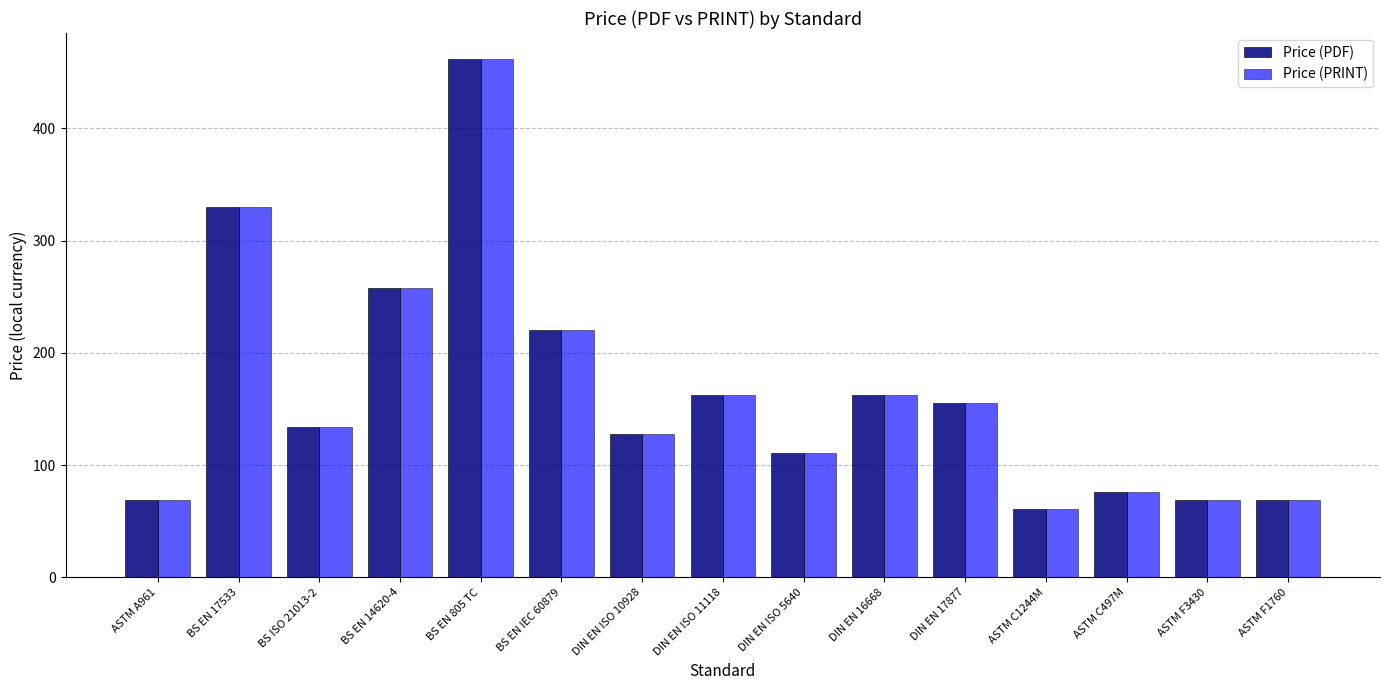

What is the maximum value for Price (PRINT)?

462.0